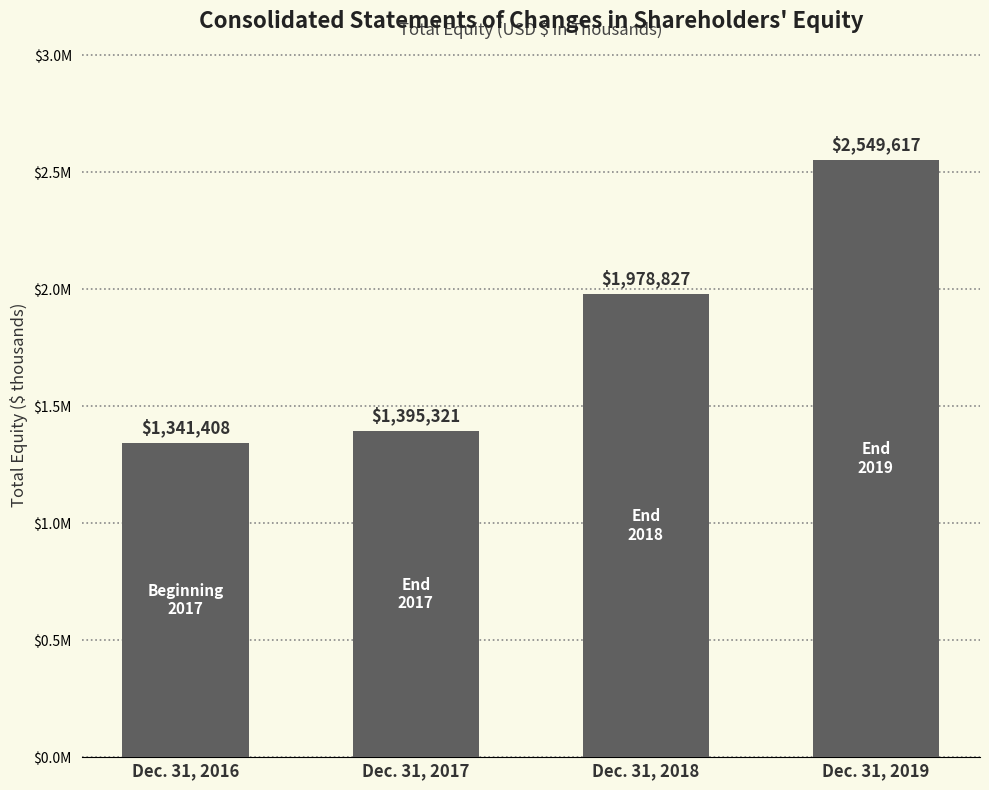

Are the bars horizontal?

No